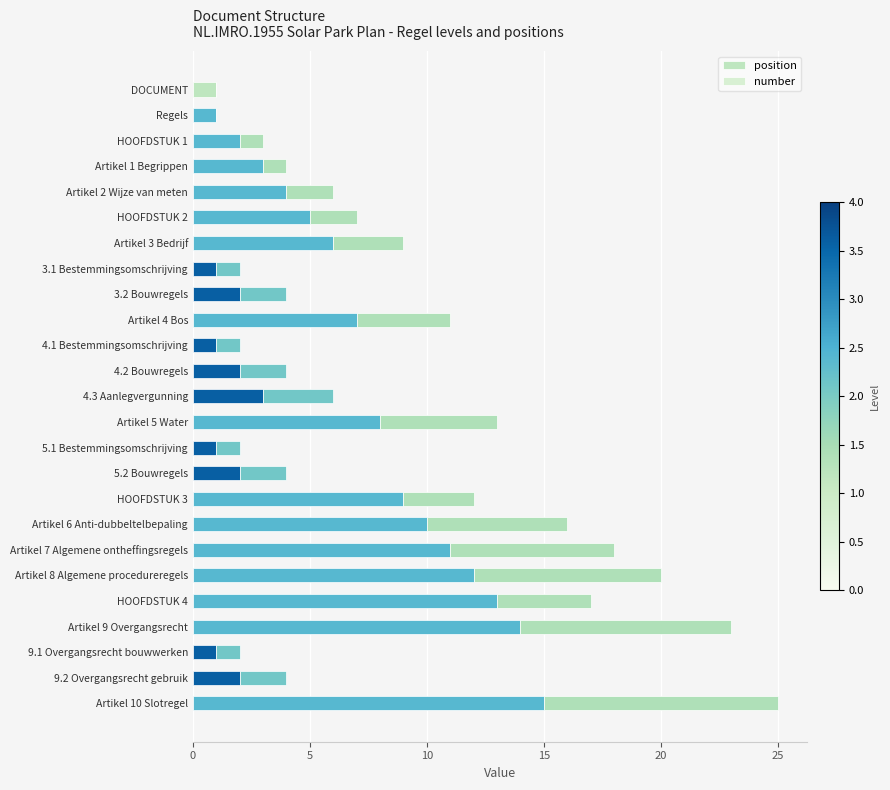

What is the average value of the number series?

3